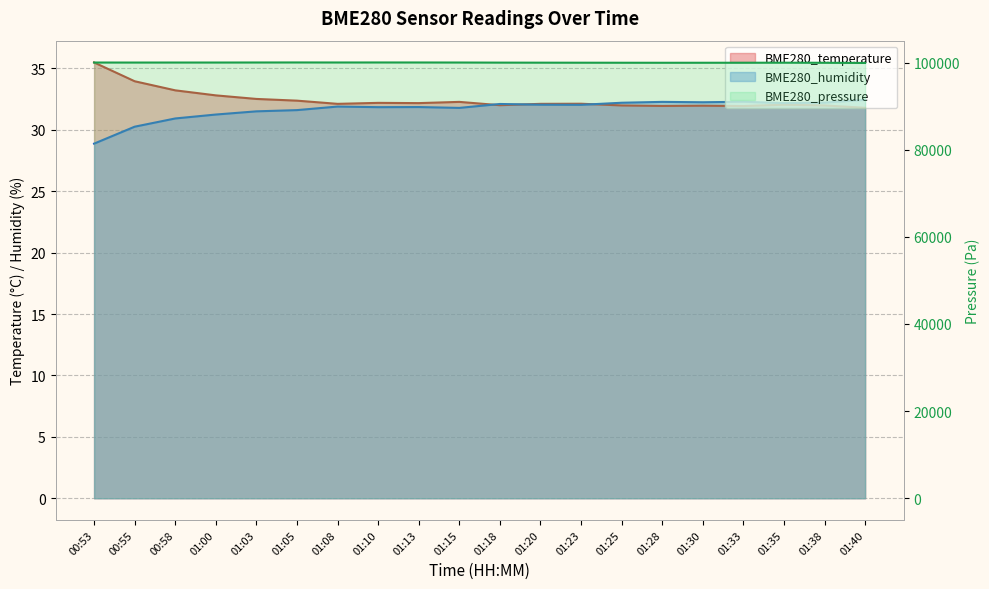

Between 01:05 and 01:28, which is larger?

01:05